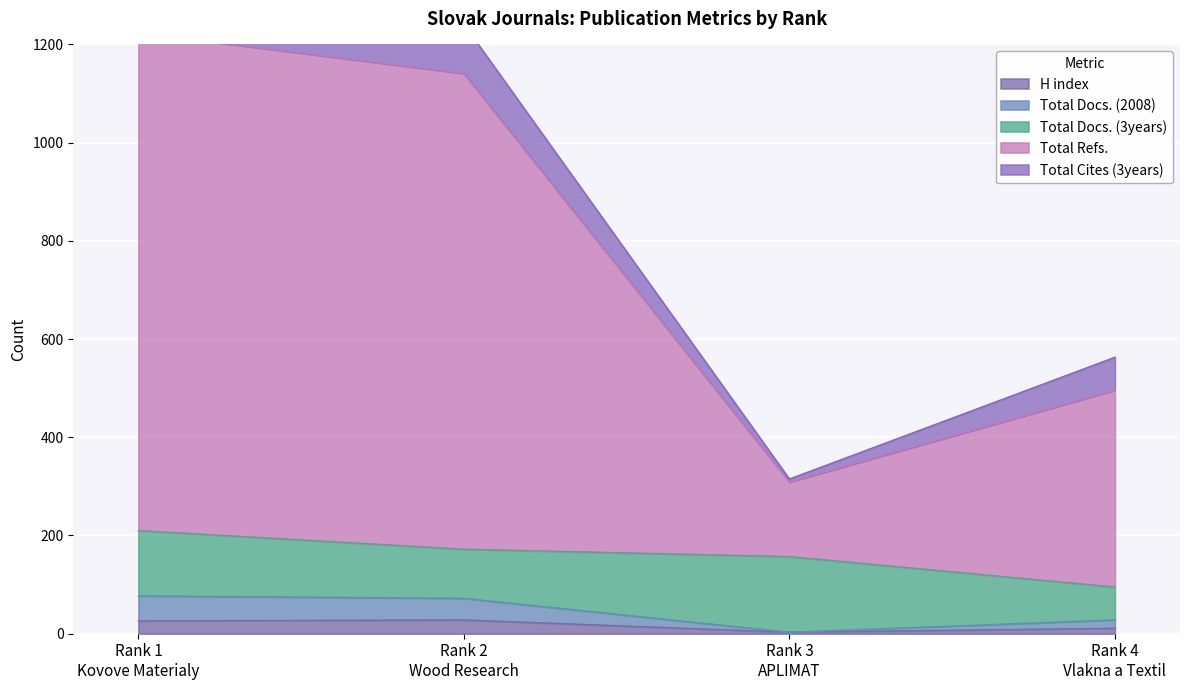

What is the approximate value of Total Docs. (2008) at Rank 3
APLIMAT, to the nearest 5?

5